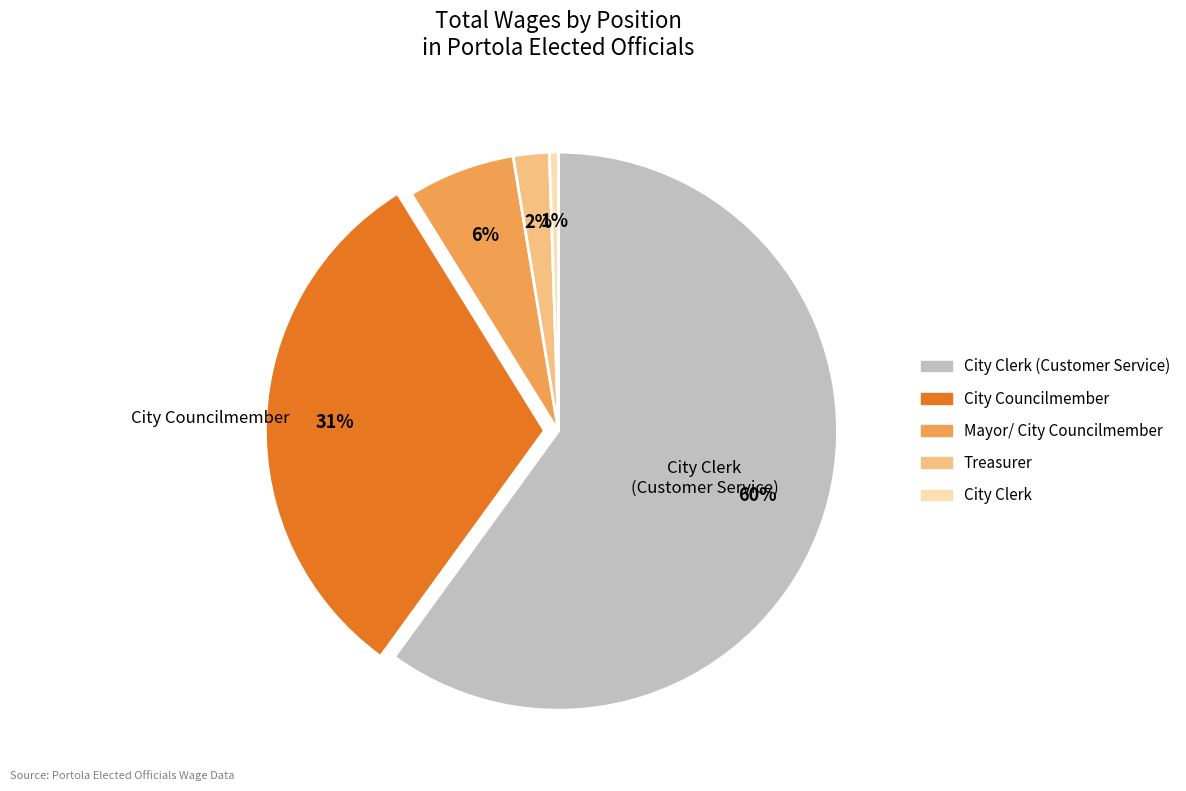

Does any single category account for the majority?

Yes